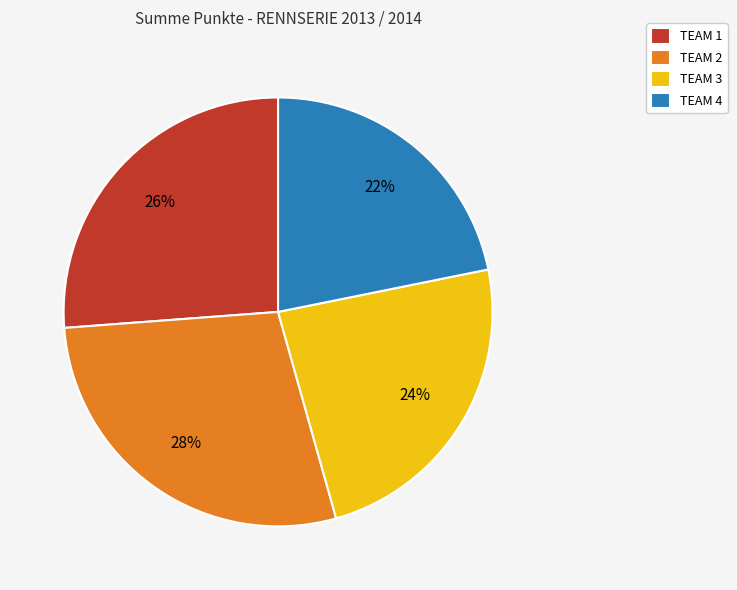

Combined, do TEAM 3 and TEAM 4 account for over 50%?

No